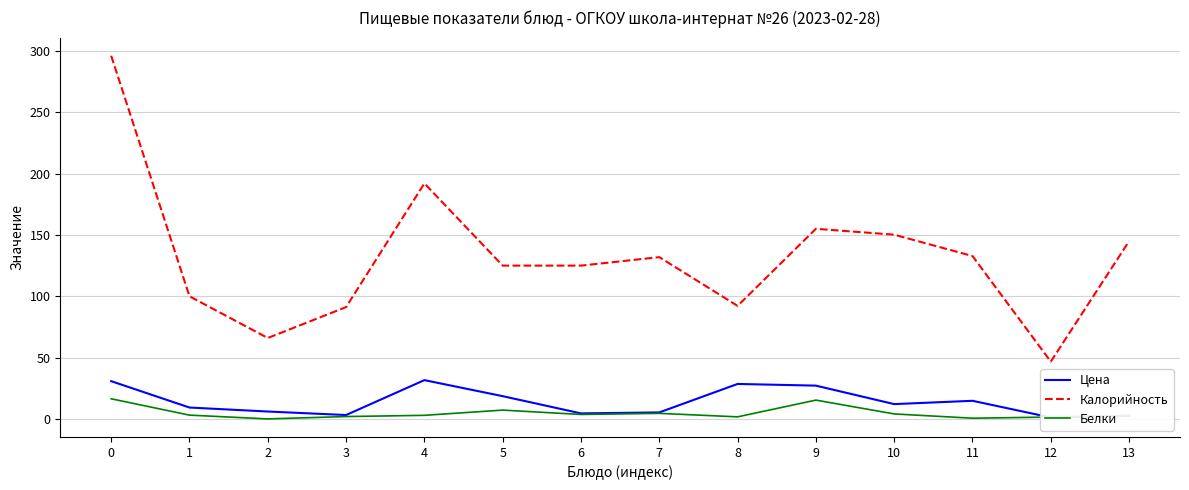

What is the average value of the Цена series?

14.0